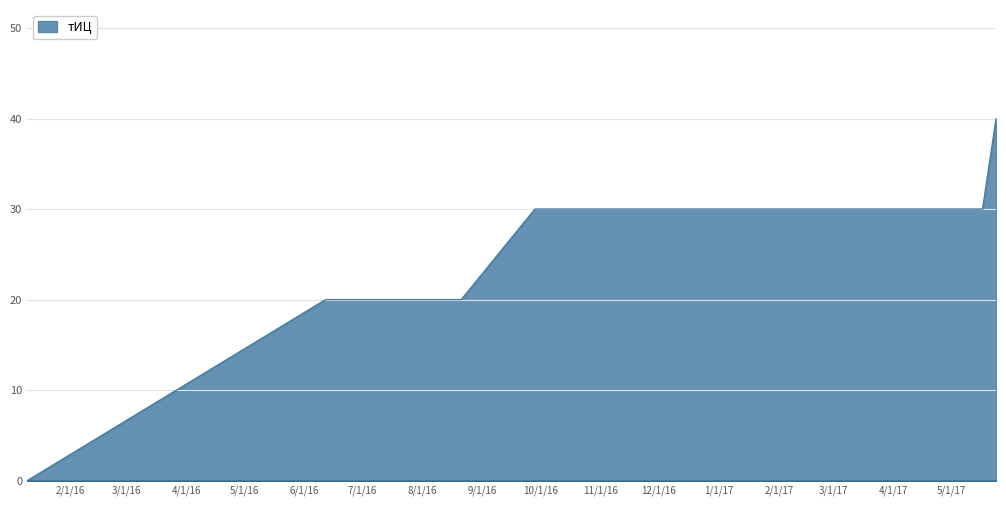

What is the change in value from 2016-01-10 to 2017-05-17?

+30